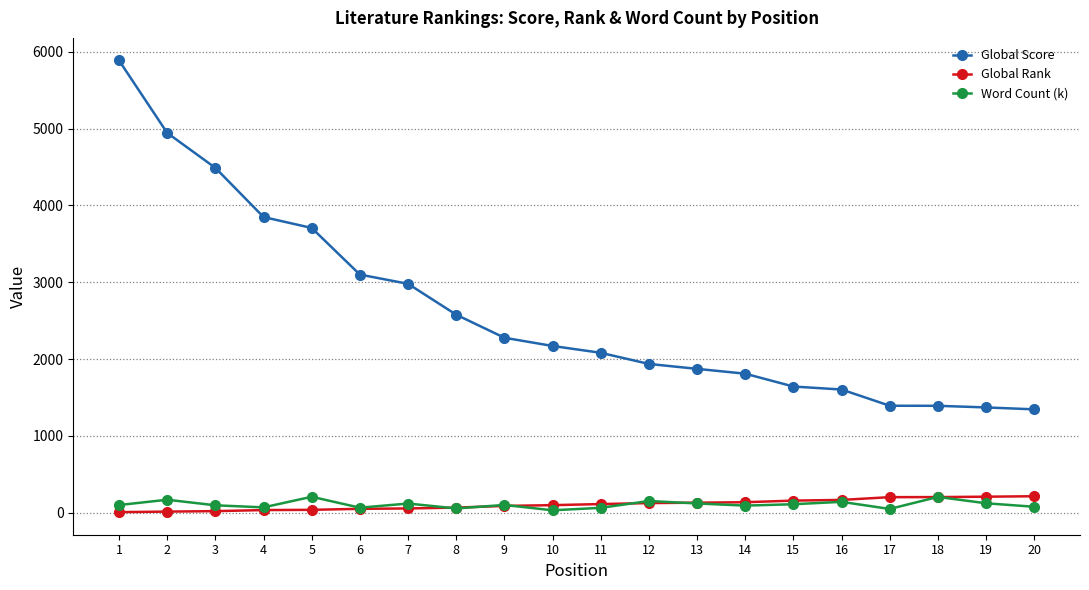

What is the value of the Global Score point at the 6th from the left?

3100.0